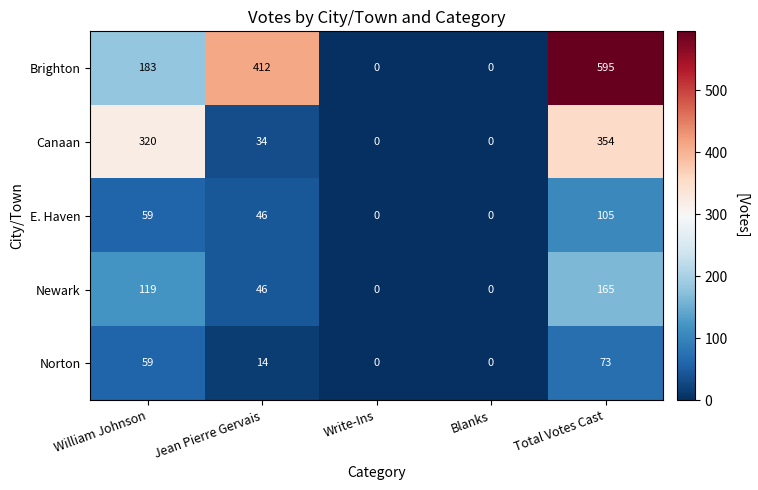

Where does the Newark series first go above 46?

William Johnson